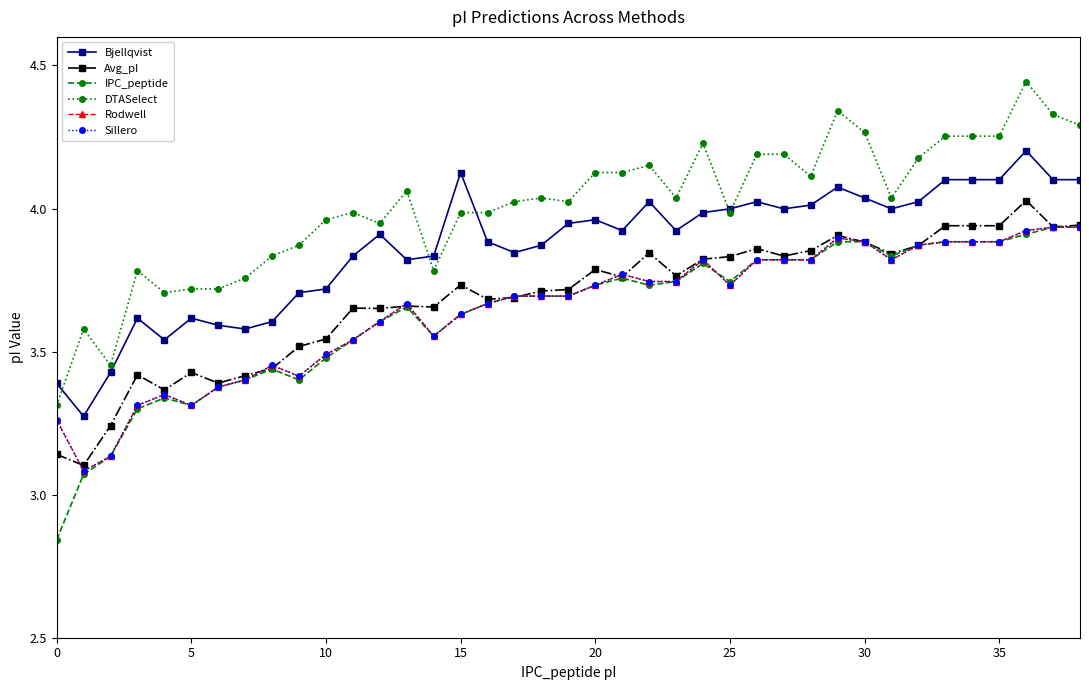

Does the chart have visible grid lines?

No